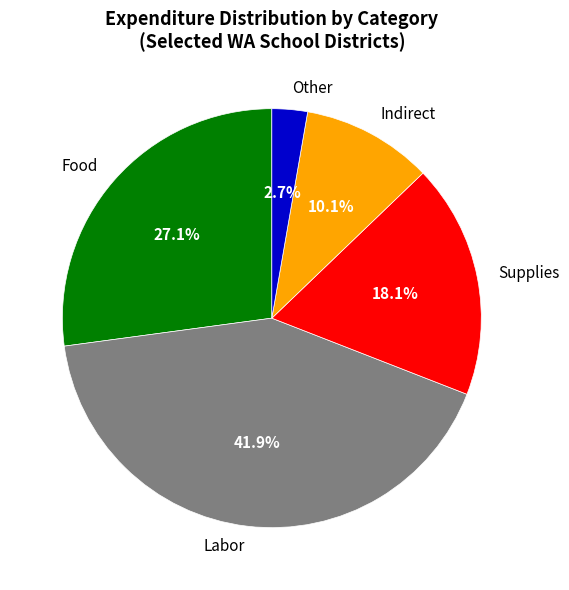

To the nearest percent, what is the average slice percentage?

20%